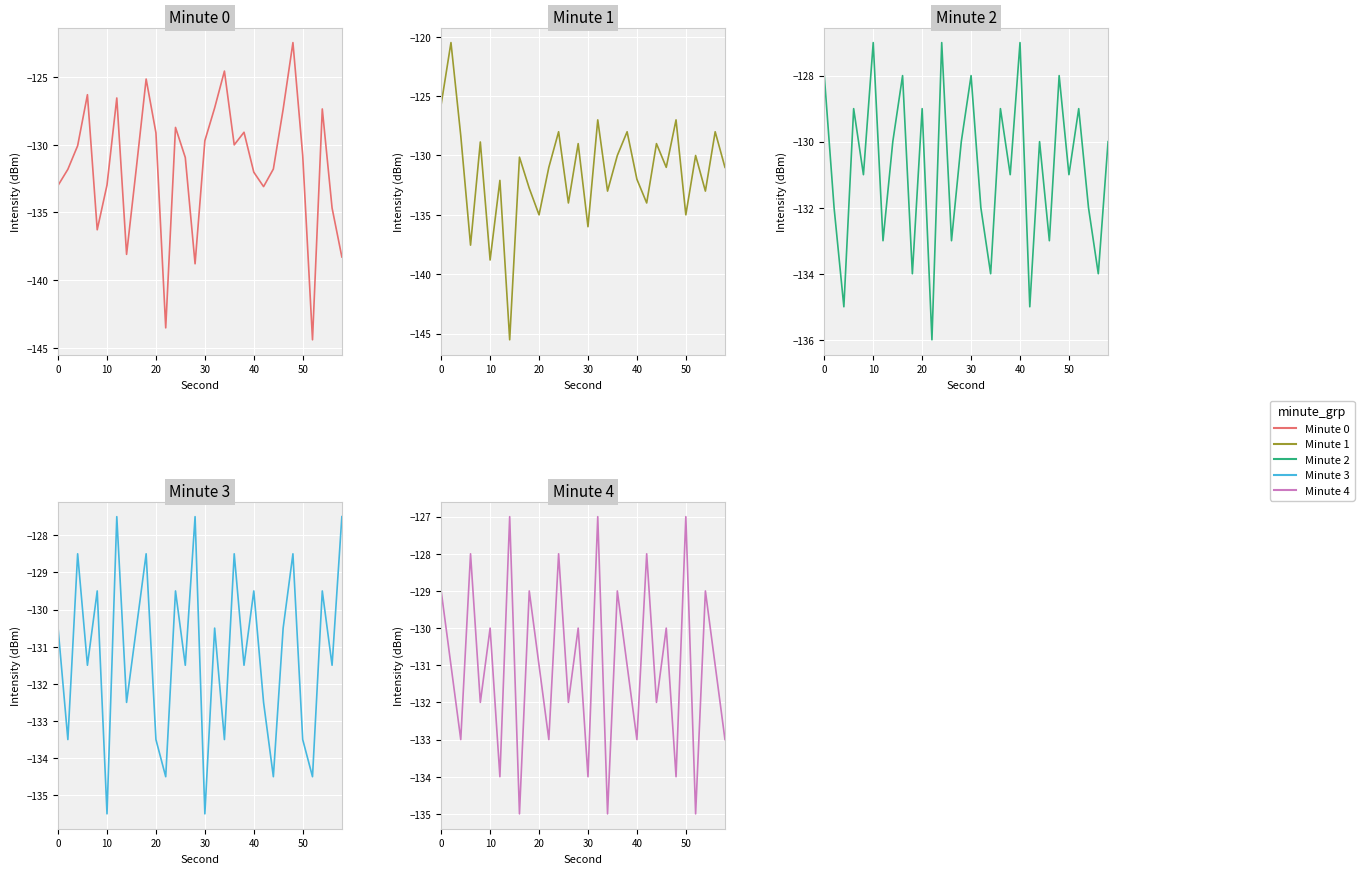

True or false: minute_2 and minute_4 intersect in this chart.

True